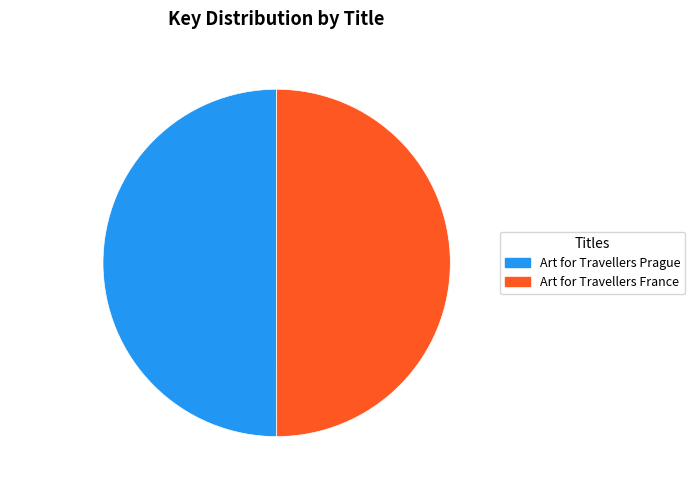

What is the ratio of the value at 50.0% (195293620) to the value at 50.0% (195272040)?

1.0